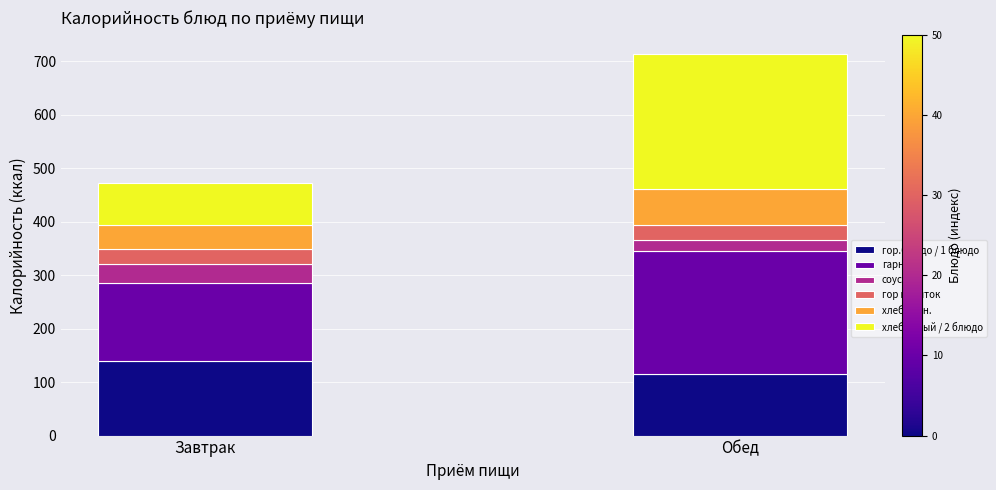

What is the minimum value for гор.блюдо / 1 блюдо?

116.0